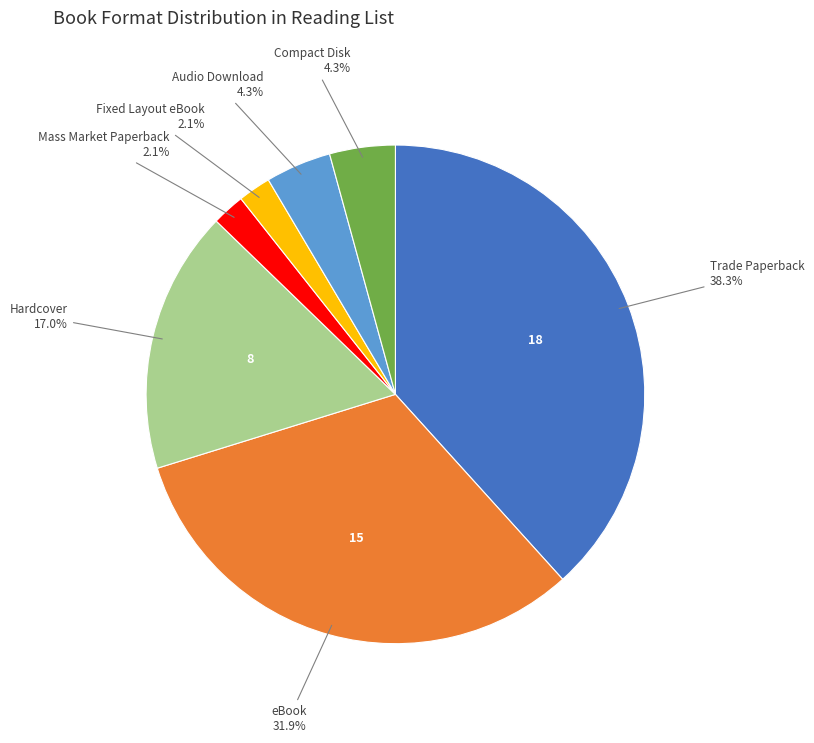

How many segments does this pie chart have?

7